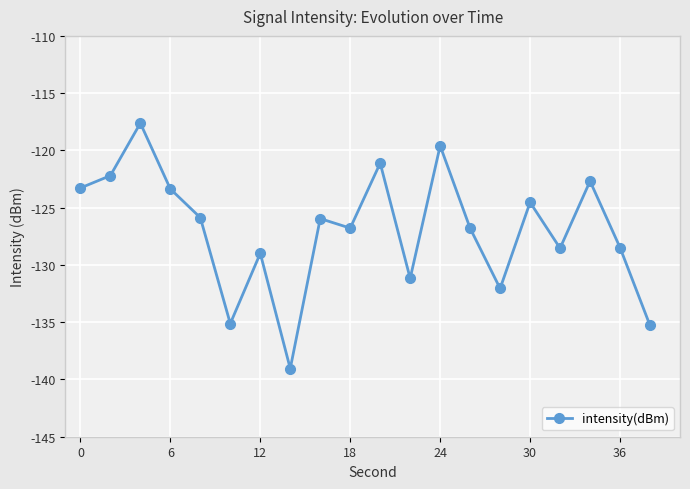

Does the chart have visible grid lines?

Yes